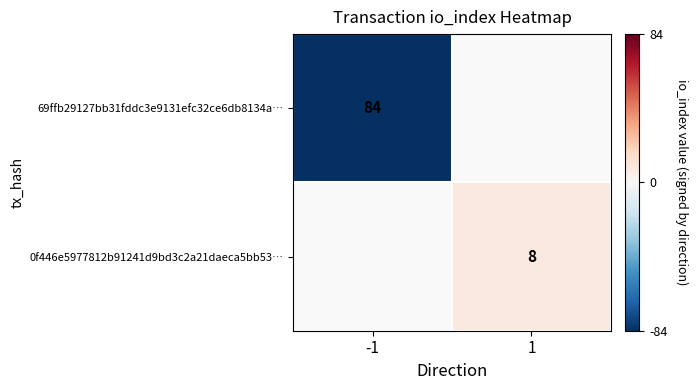

Is it true that 69ffb29127bb31fddc3e9131efc32ce6db8134a… equals 110 at -1?

False